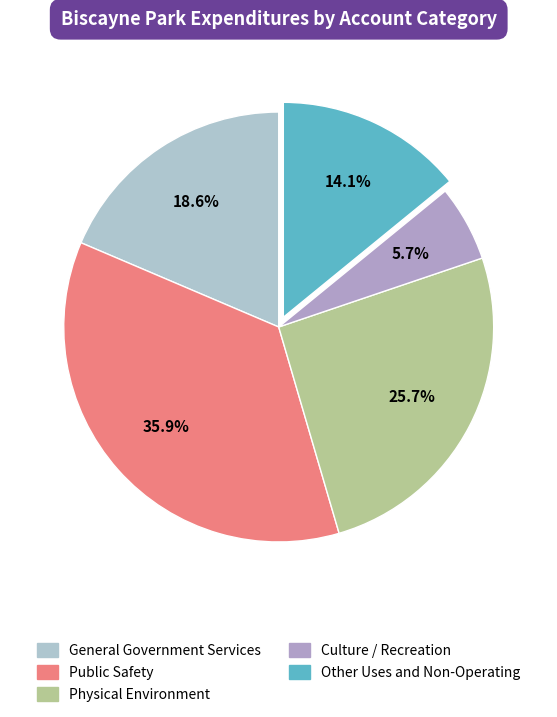

Is it true that General Government Services is 19% of the pie?

True